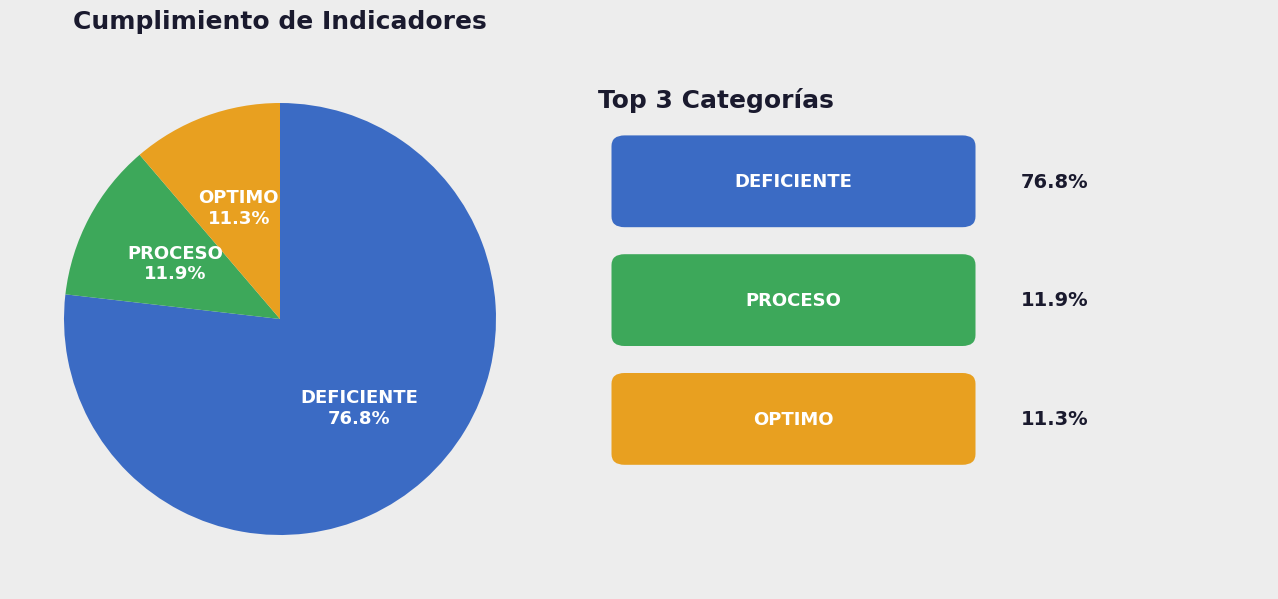

Is there any slice that represents more than half of the pie?

Yes